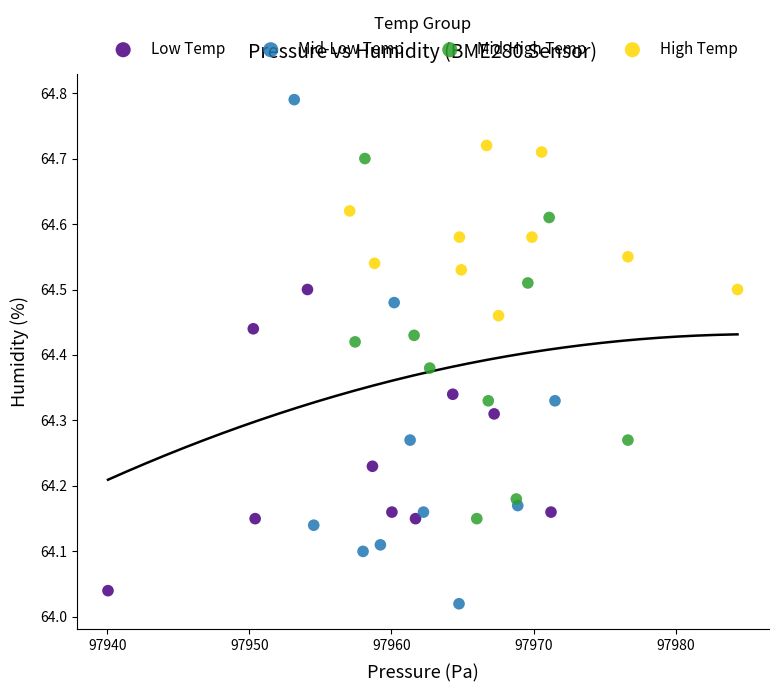

Which series has the largest Y range (max minus min)?

Mid-Low Temp